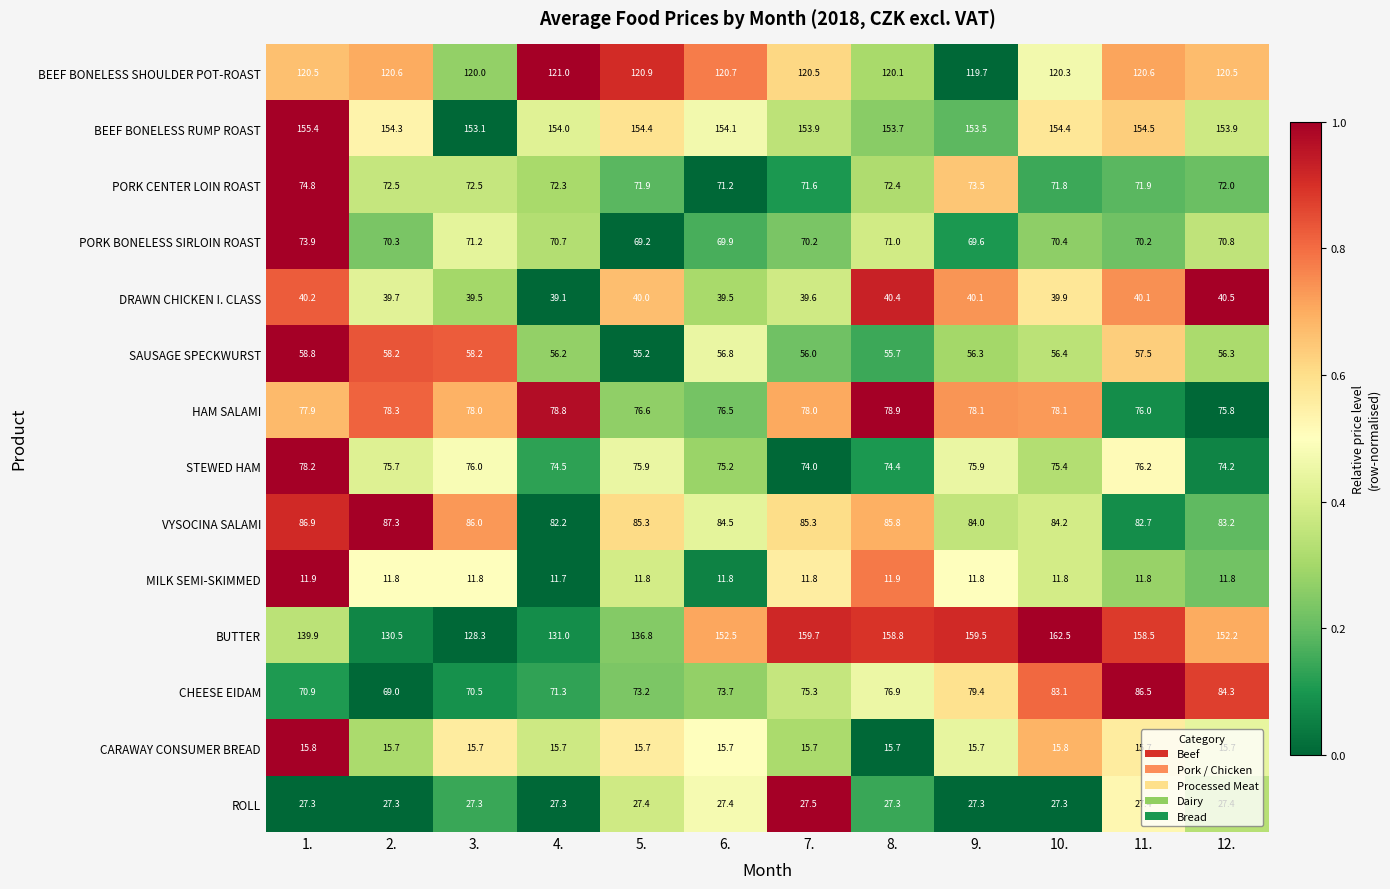

Count the number of data series in this chart.

14